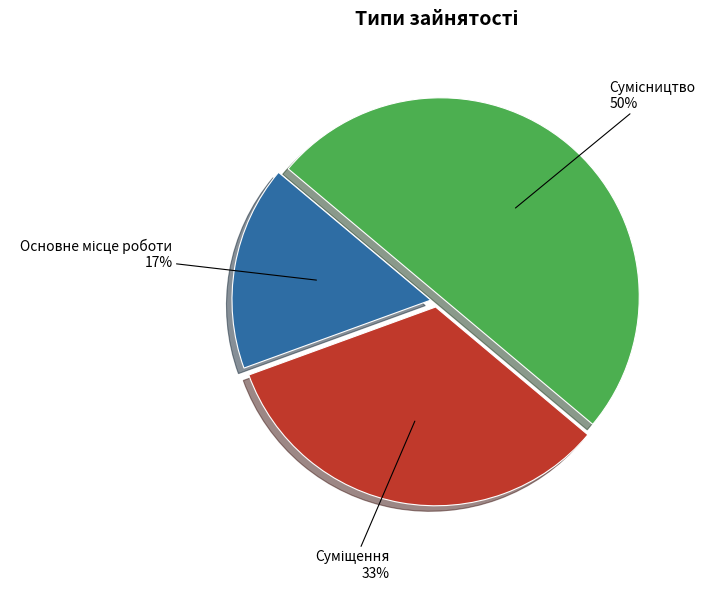

To the nearest percent, what is the average slice percentage?

33%